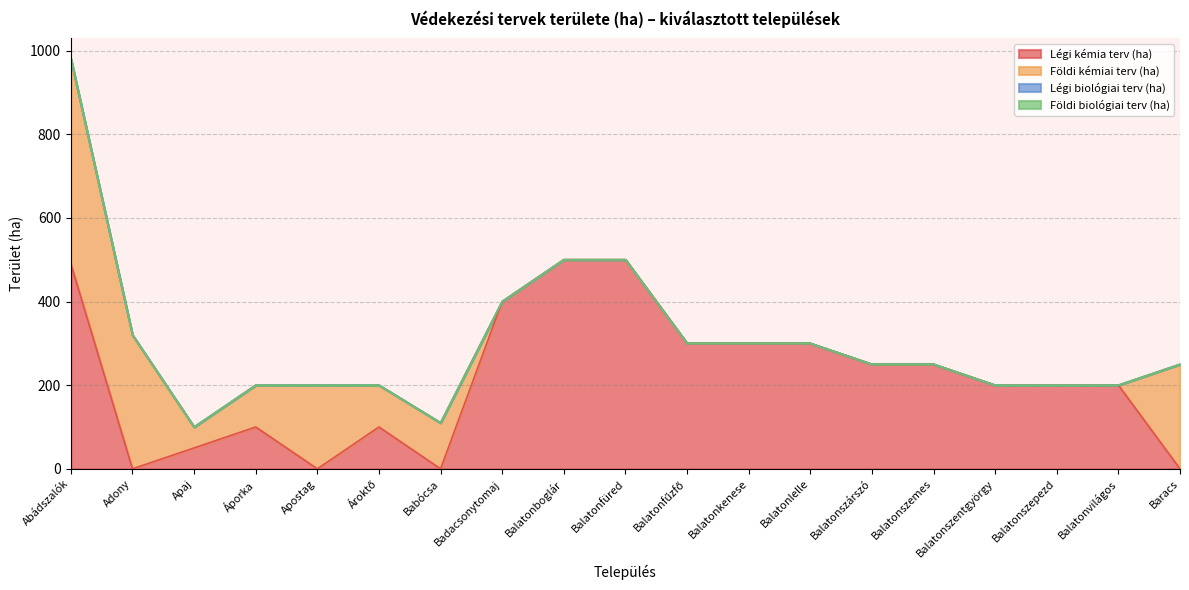

Is the value of Légi kémia terv (ha) at Apostag greater than the value of Földi biológiai terv (ha) at Apaj?

No